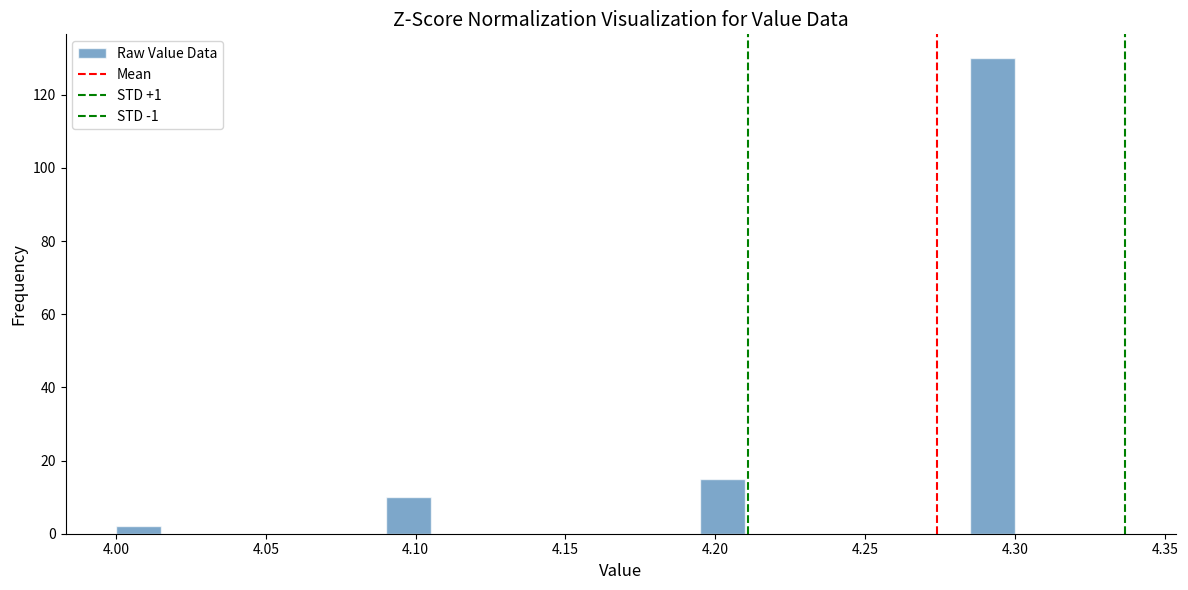

Around what value on the x-axis is the tallest bar? Give the approximate position of its centre, as read against the axis.

4.295